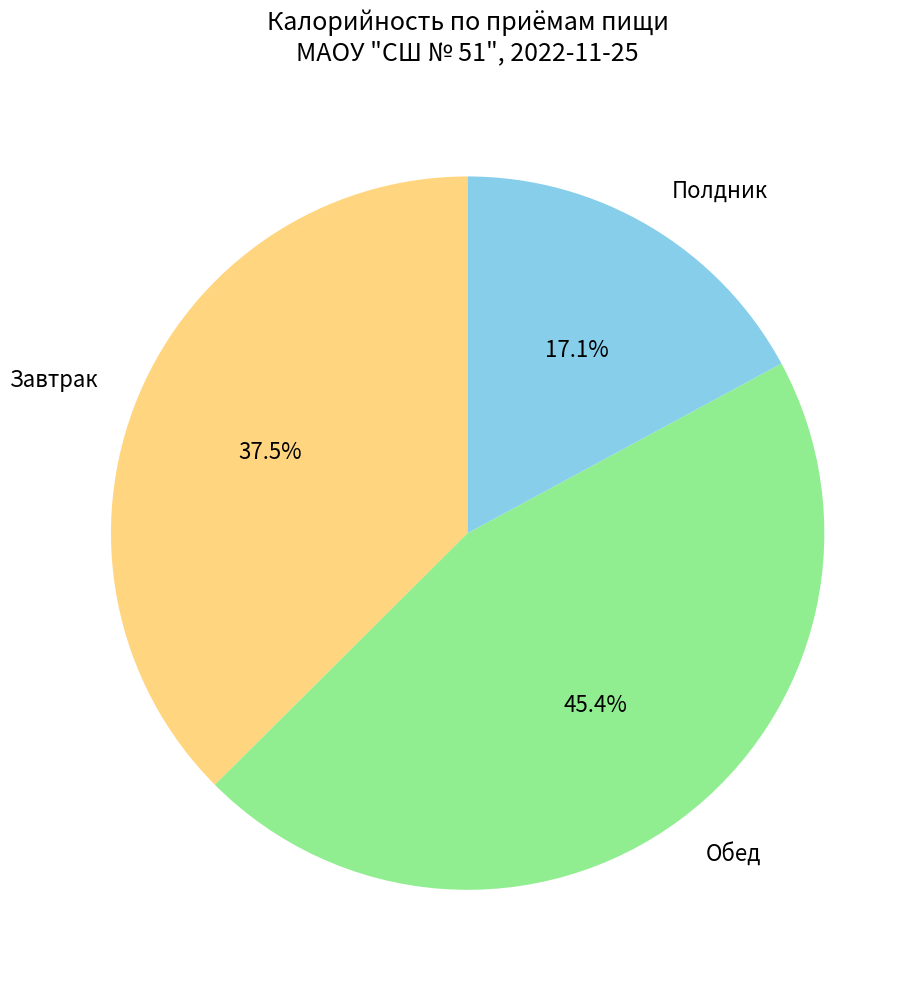

What percentage is NOT represented by Полдник?

82.9%